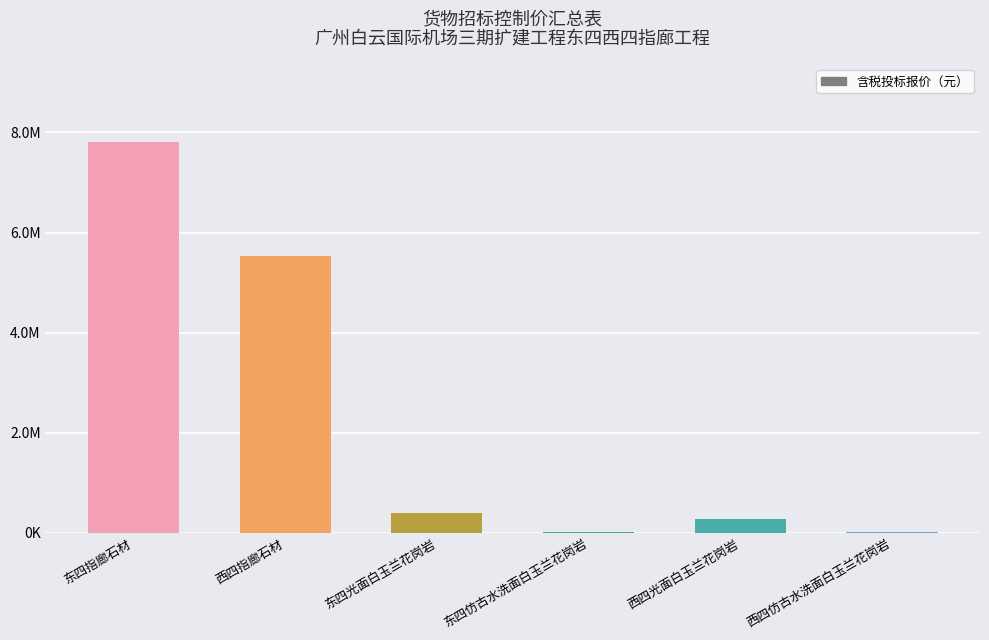

Rank the categories by value from lowest to highest.

东四仿古水洗面白玉兰花岗岩, 西四仿古水洗面白玉兰花岗岩, 西四光面白玉兰花岗岩, 东四光面白玉兰花岗岩, 西四指廊石材, 东四指廊石材